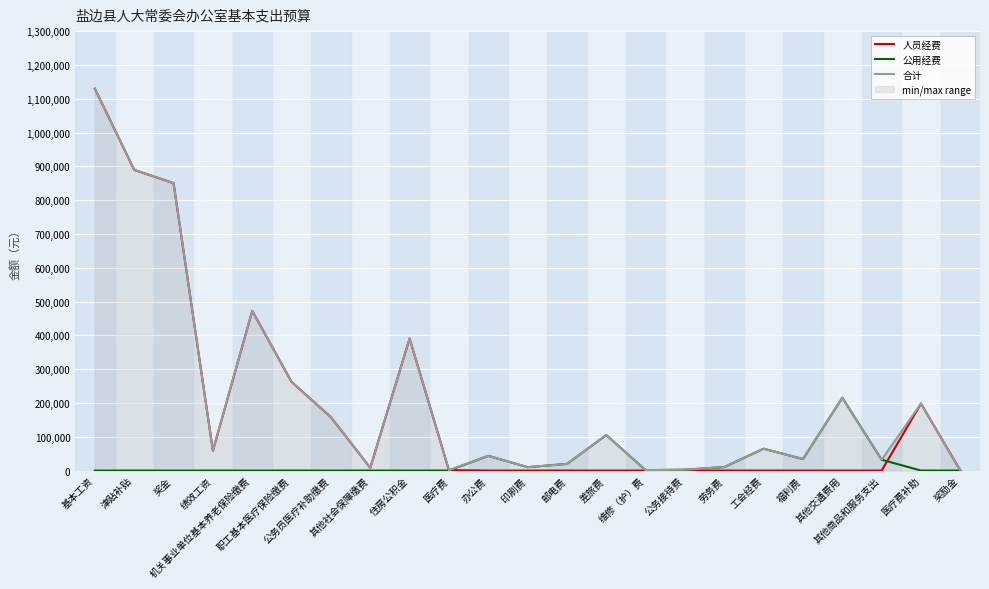

Where is the first local minimum for 合计?

绩效工资